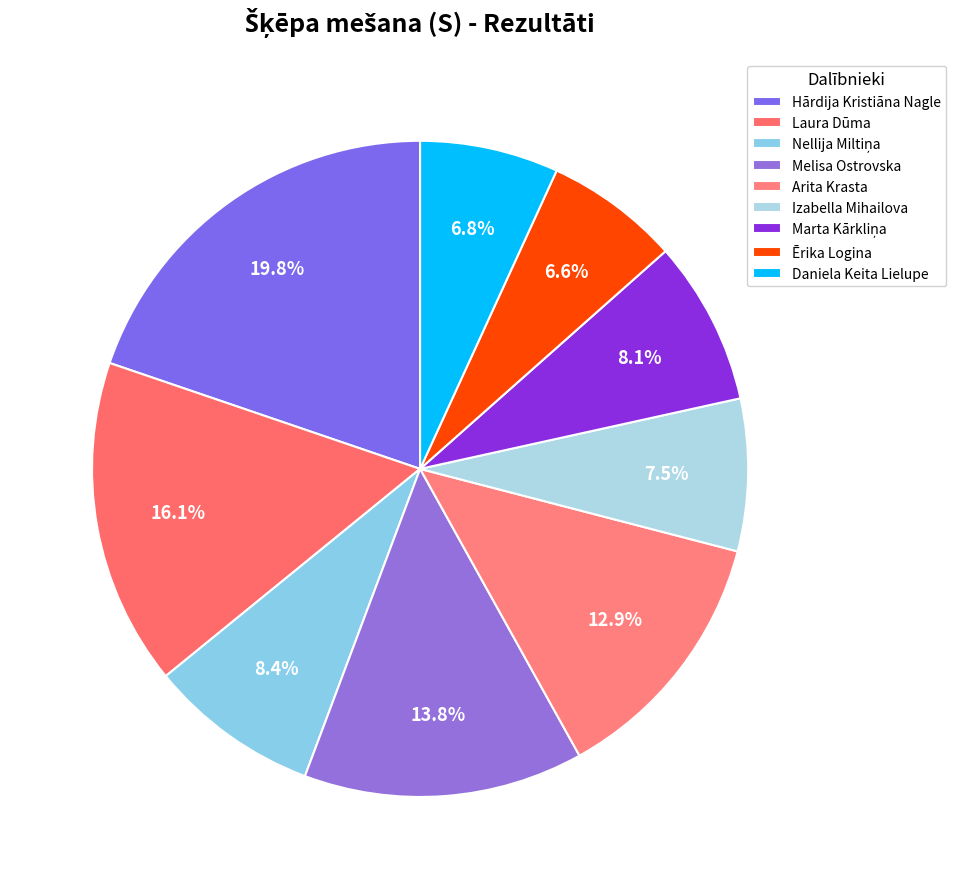

How many segments does this pie chart have?

9